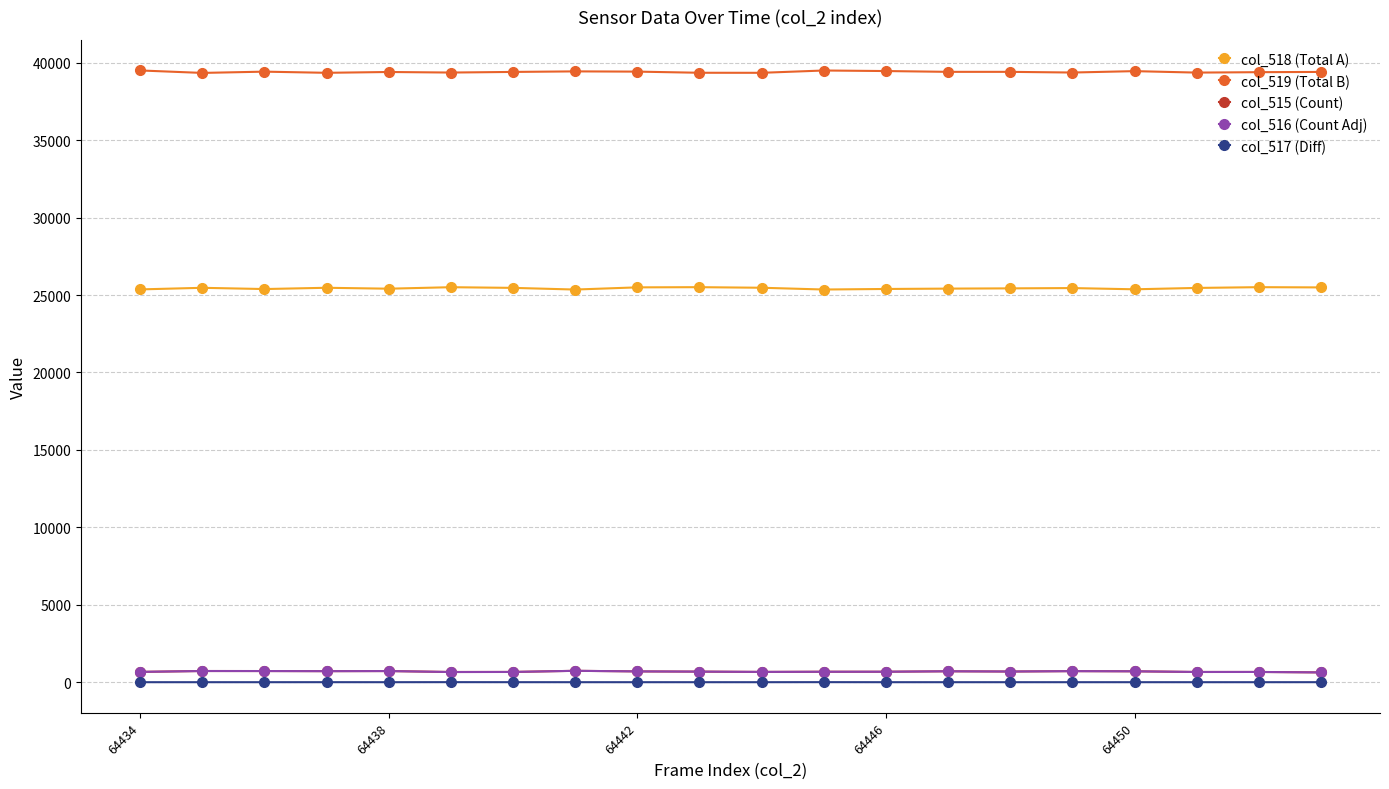

At how many categories does at least one series exceed 12402?

20